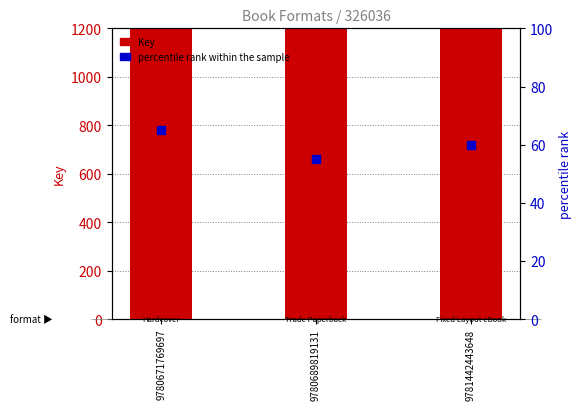

At how many categories does at least one series exceed 170598?

3